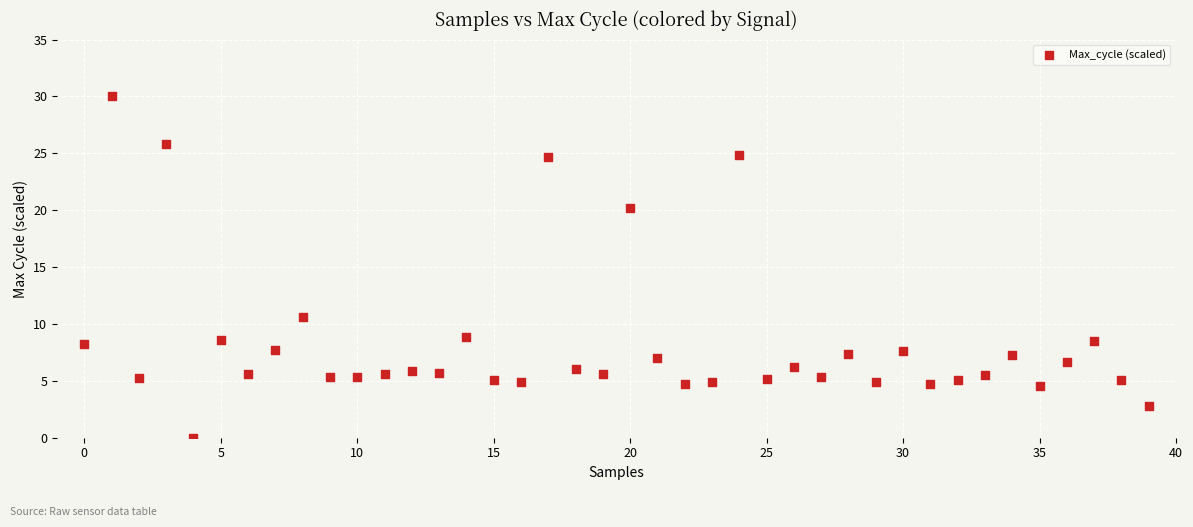

What Y value in the scatter plot is closest to 15?

10.6